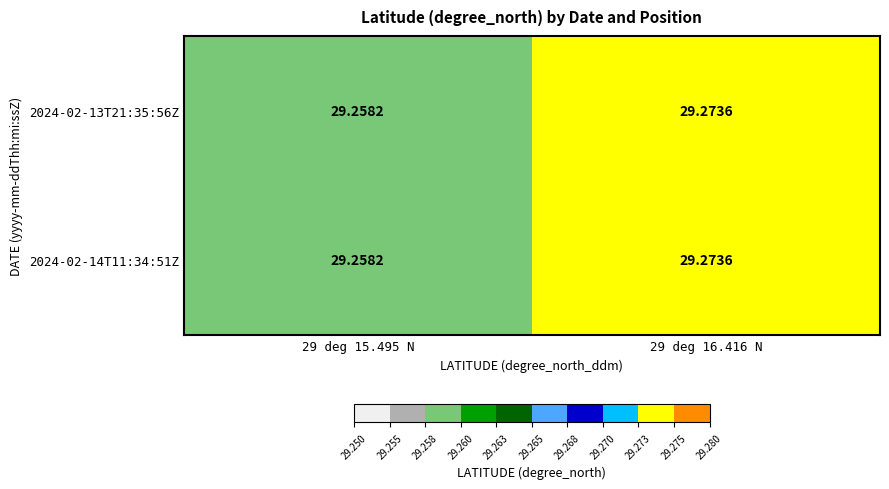

Is the value of 2024-02-13T21:35:56Z at 29 deg 16.416 N greater than the value of 2024-02-14T11:34:51Z at 29 deg 15.495 N?

Yes